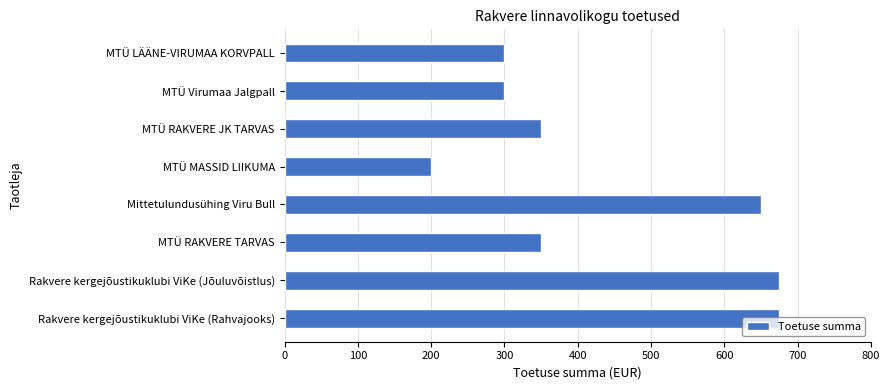

What is the average value?

438